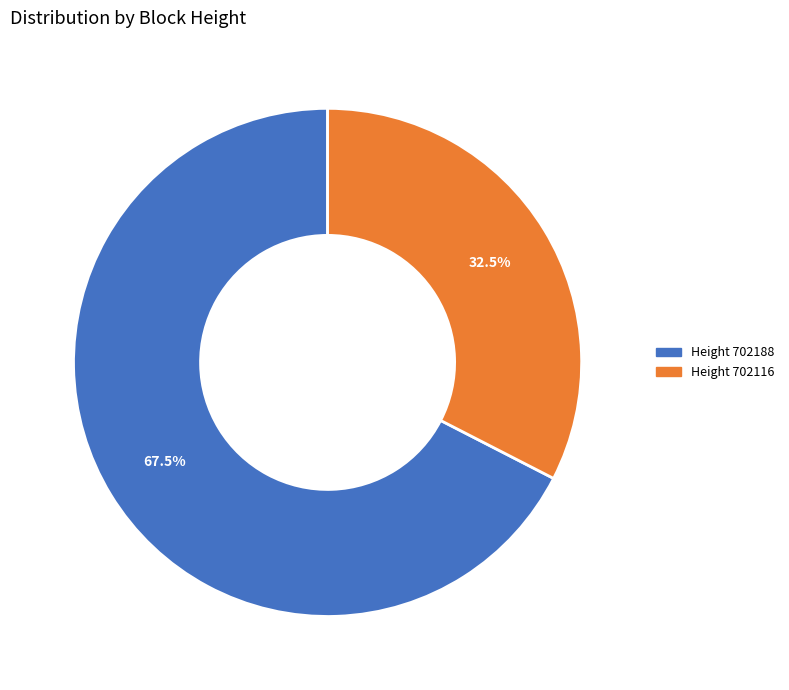

Is there any slice that represents more than half of the pie?

Yes